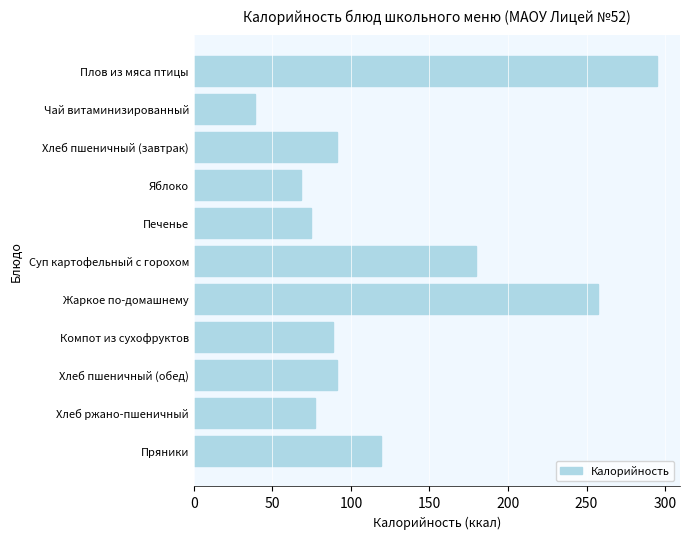

What is the average value?

125.4